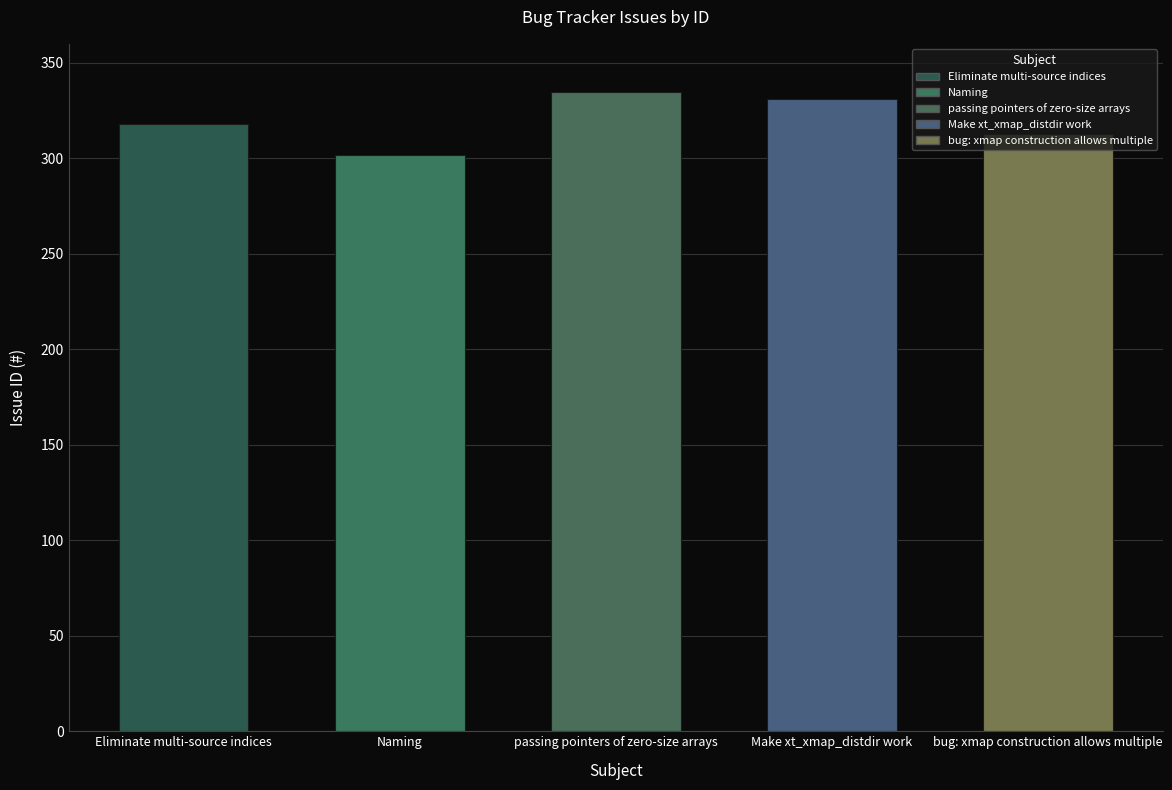

What is the change in value from Make xt_xmap_distdir work to bug: xmap construction allows multiple?

-18